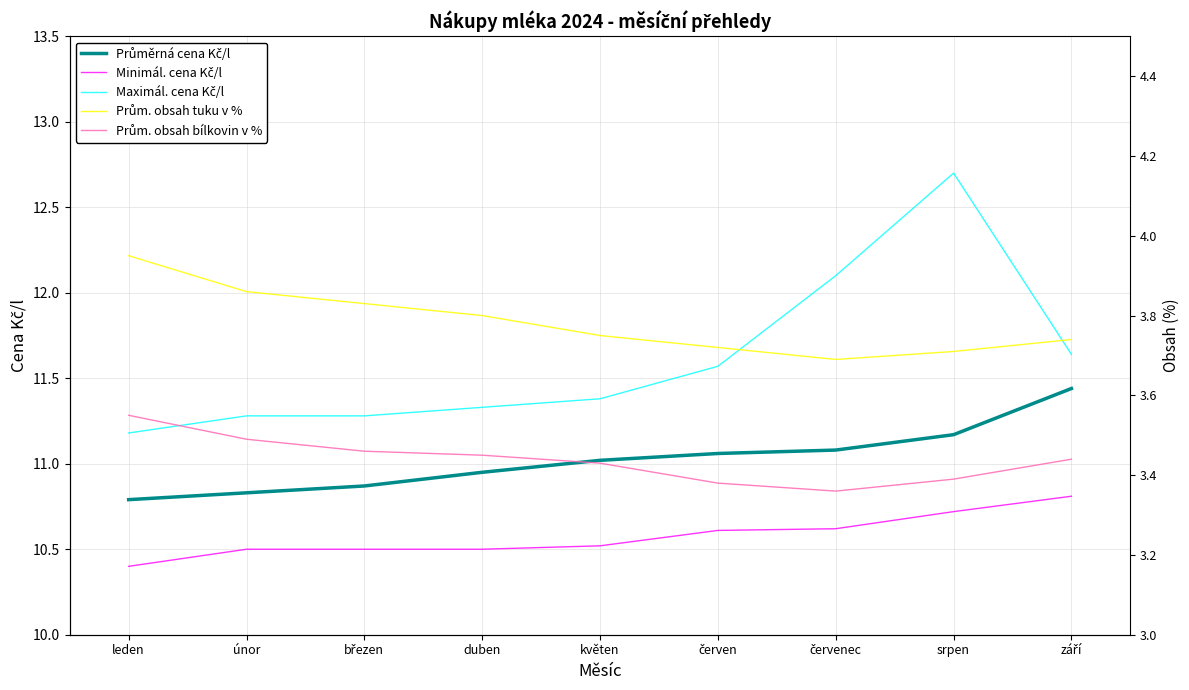

How many interior local peaks does the Maximál. cena Kč/l series have?

1